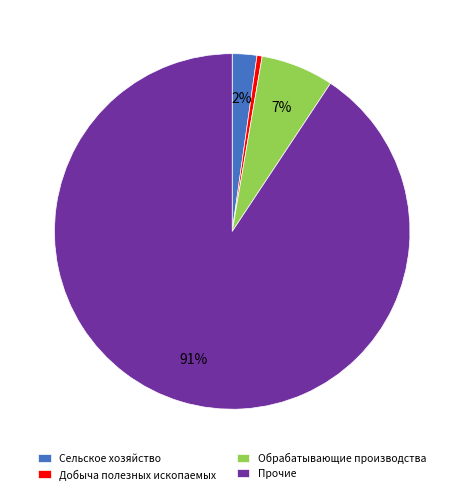

Count the number of slices in the pie.

4